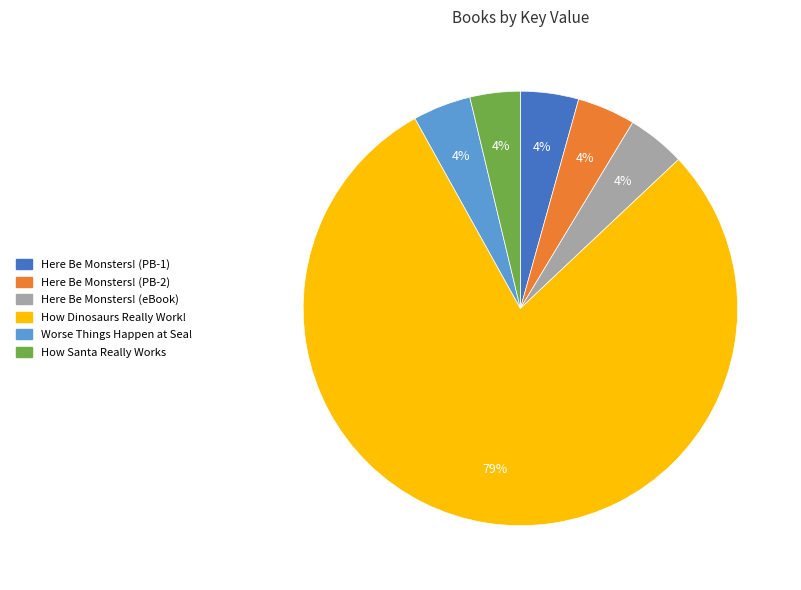

Is there any slice that represents more than half of the pie?

Yes